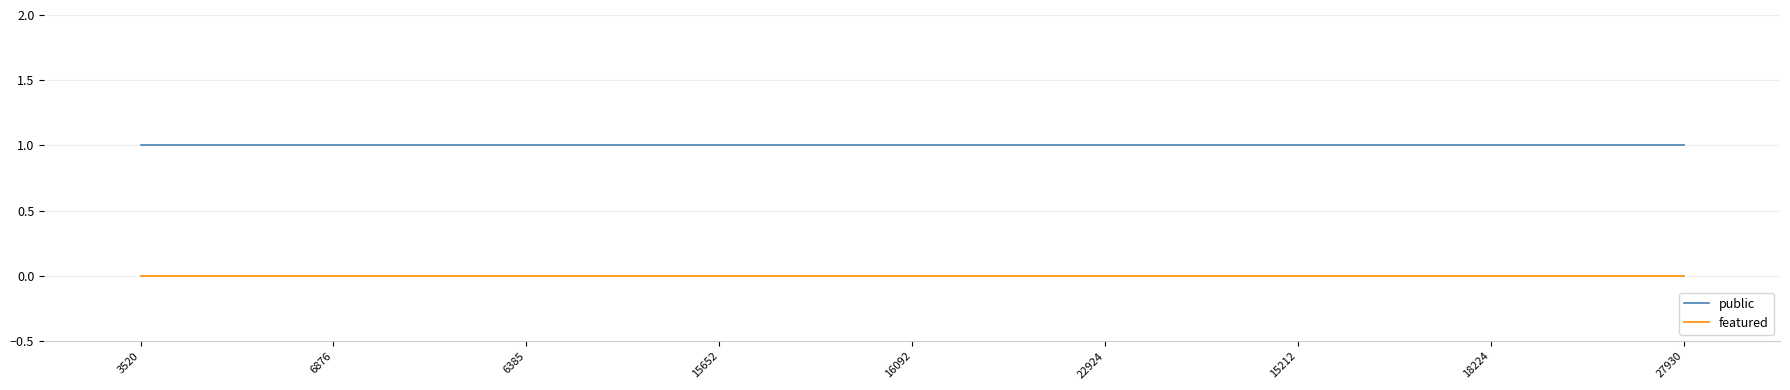

Is it true that public equals 2 at 22924?

False